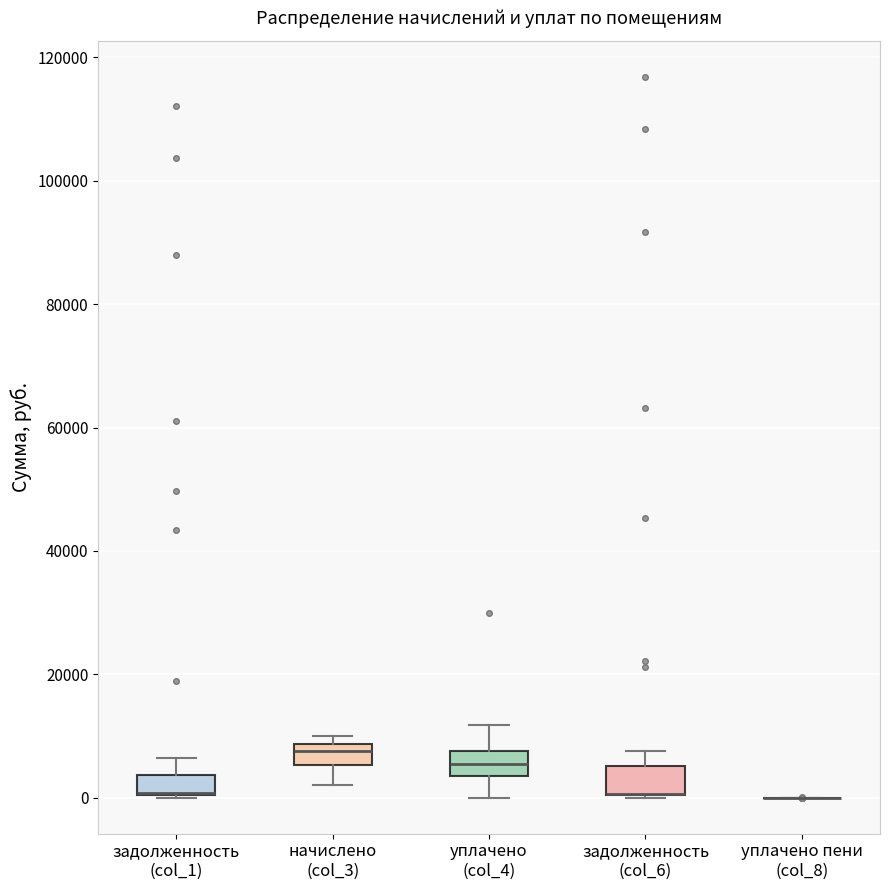

Reading left to right, transcribe this box plot: for each box, give where its median line is, the range the box spans, and where its two whiskers end, as read against the y-axis. The values are not printed on the chart, so give them approximately, as read against the axis.

задолженность (col_1): median 0 (drawn on the box's lower edge), box 0 to 4000, whiskers 0 to 6000
начислено (col_3): median 8000 (just below the box's upper edge), box 6000 to 8000, whiskers 2000 to 10000
уплачено (col_4): median 6000, box 4000 to 8000, whiskers 0 to 12000
задолженность (col_6): median 0 (drawn on the box's lower edge), box 0 to 6000, whiskers 0 to 8000
уплачено пени (col_8): box collapsed to a line at 0, whiskers 0 to 0